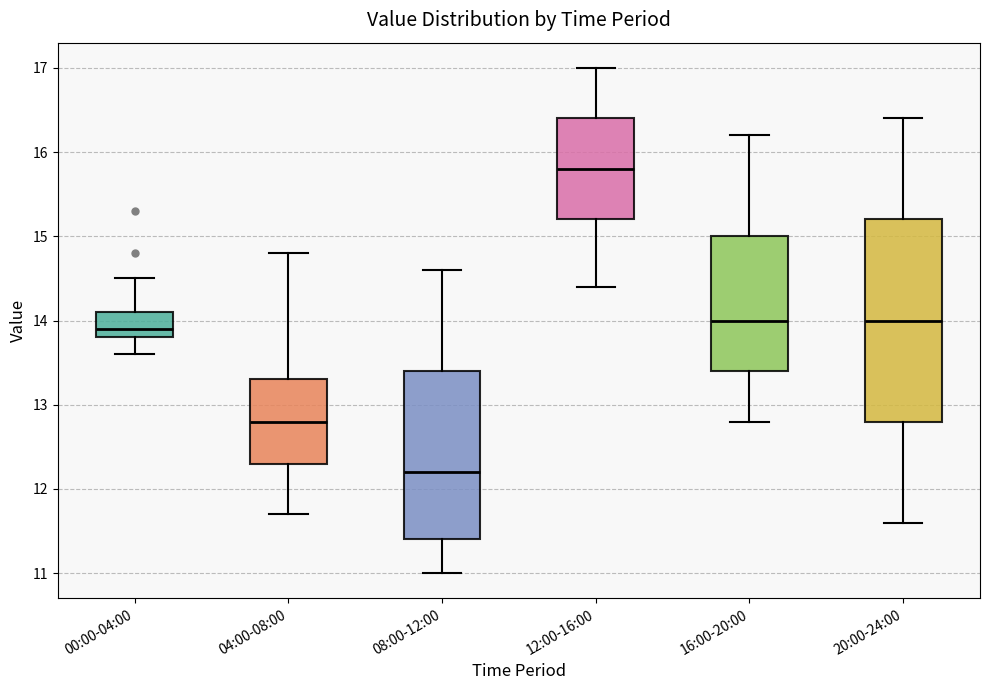

Where does the lower whisker of the box for 04:00-08:00 end on the y-axis? The values are not printed on the chart, so give them approximately, as read against the axis.

11.7